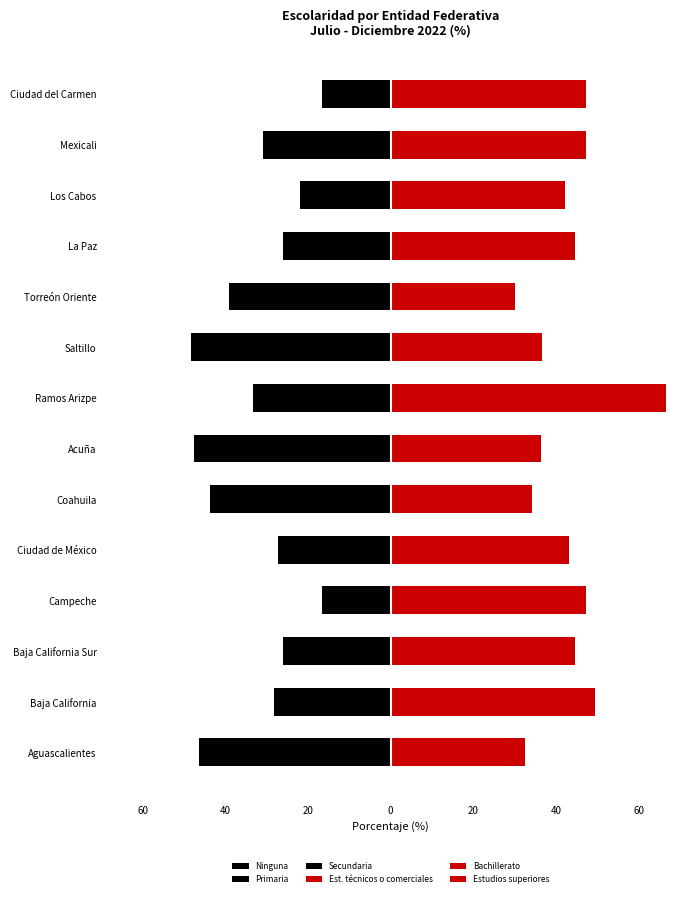

What is the value of the Estudios superiores bar at the 1st from the left?

13.8